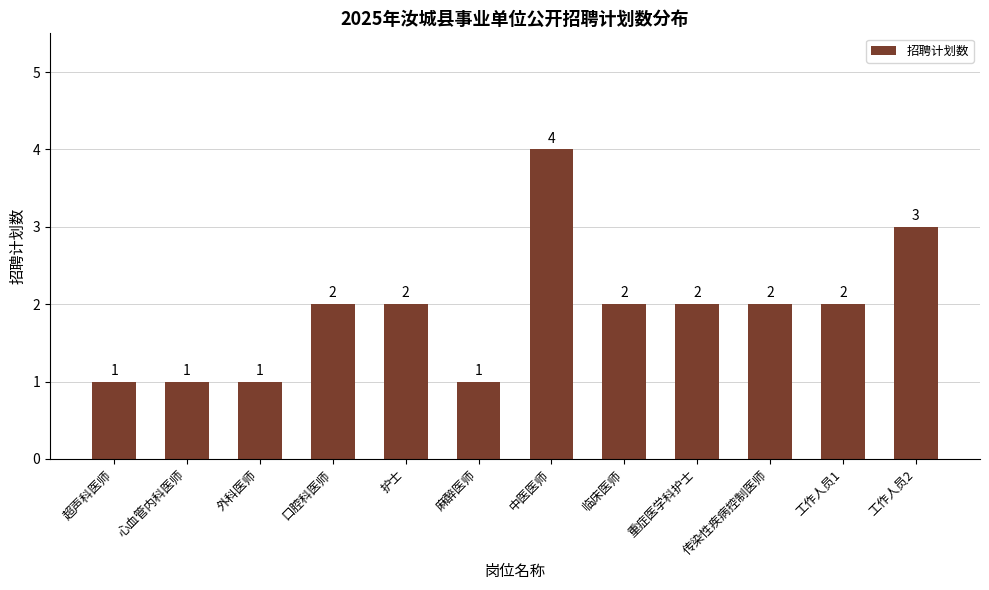

The value at 麻醉医师 is 1. True or false?

True